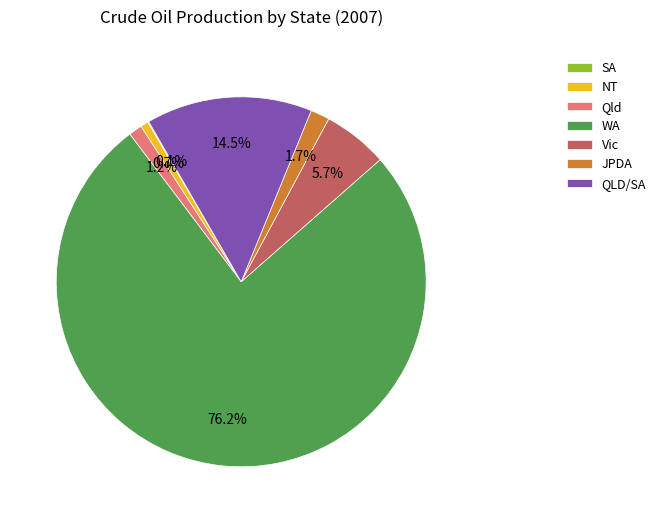

What is the largest slice in the pie chart?

WA